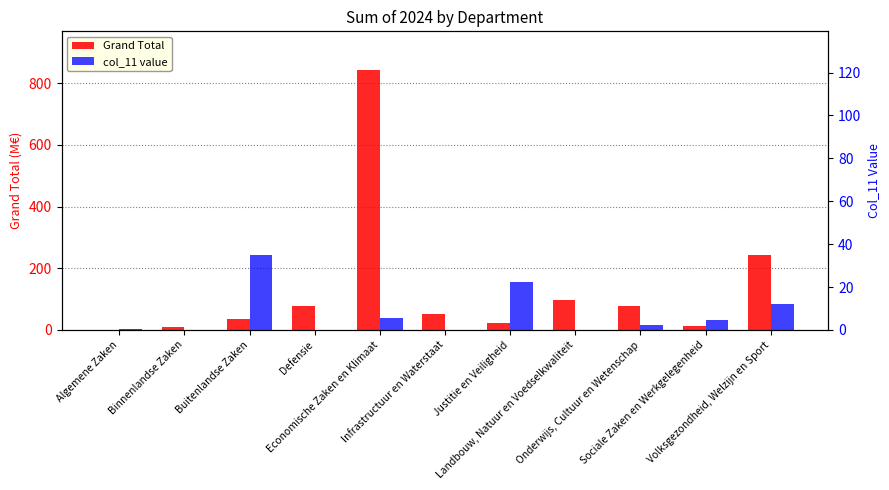

Rank the categories by col_11 value value from highest to lowest.

Buitenlandse Zaken, Justitie en Veiligheid, Volksgezondheid, Welzijn en Sport, Economische Zaken en Klimaat, Sociale Zaken en Werkgelegenheid, Onderwijs, Cultuur en Wetenschap, Algemene Zaken, Binnenlandse Zaken, Defensie, Infrastructuur en Waterstaat, Landbouw, Natuur en Voedselkwaliteit